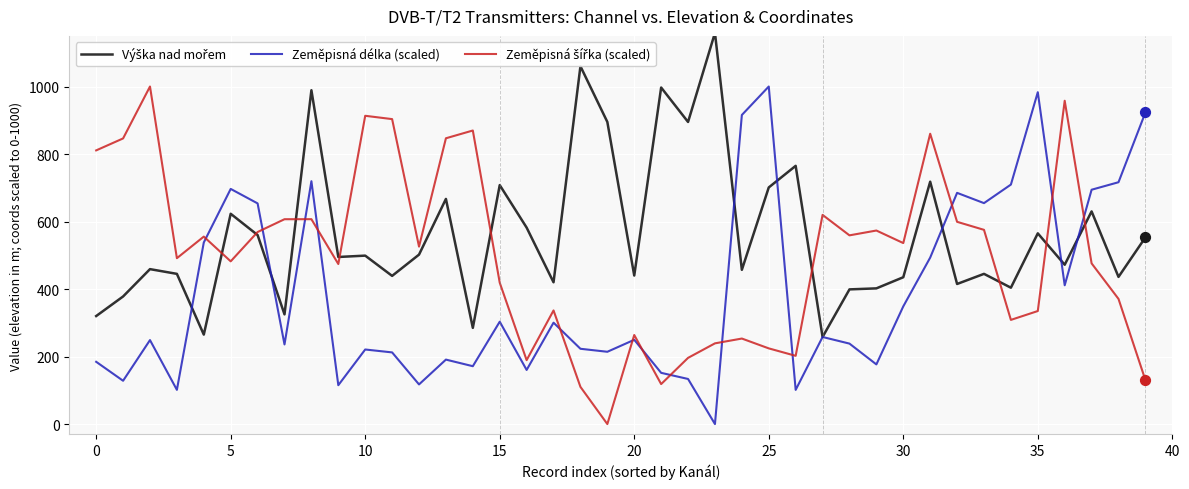

What is the greatest value displayed?

1159.0